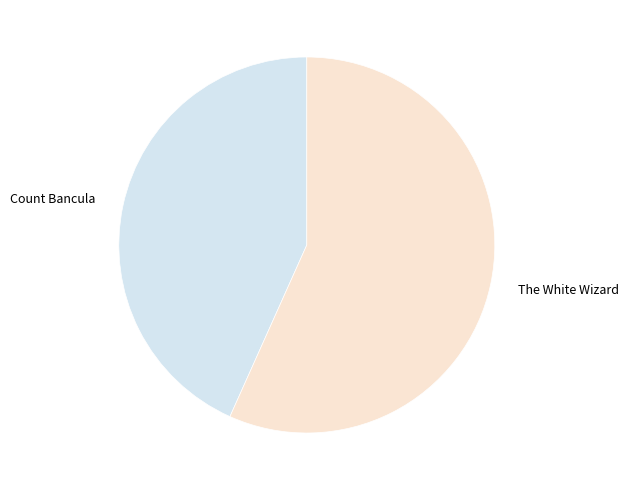

The The White Wizard slice represents 63% of the pie. True or false?

False